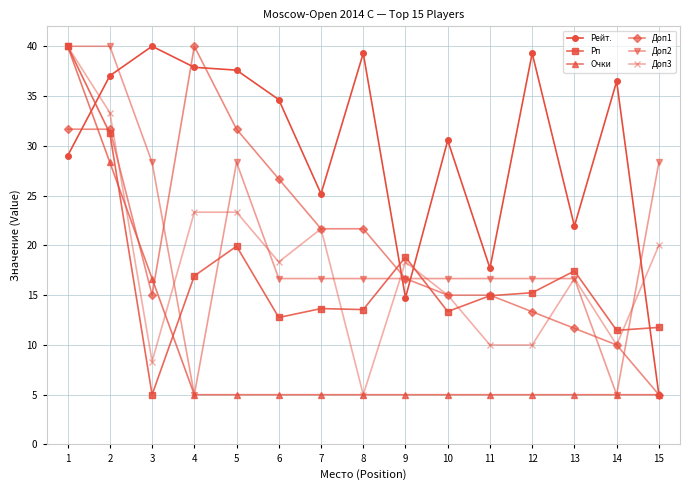

What value does the Очки series have at 7?

5.0